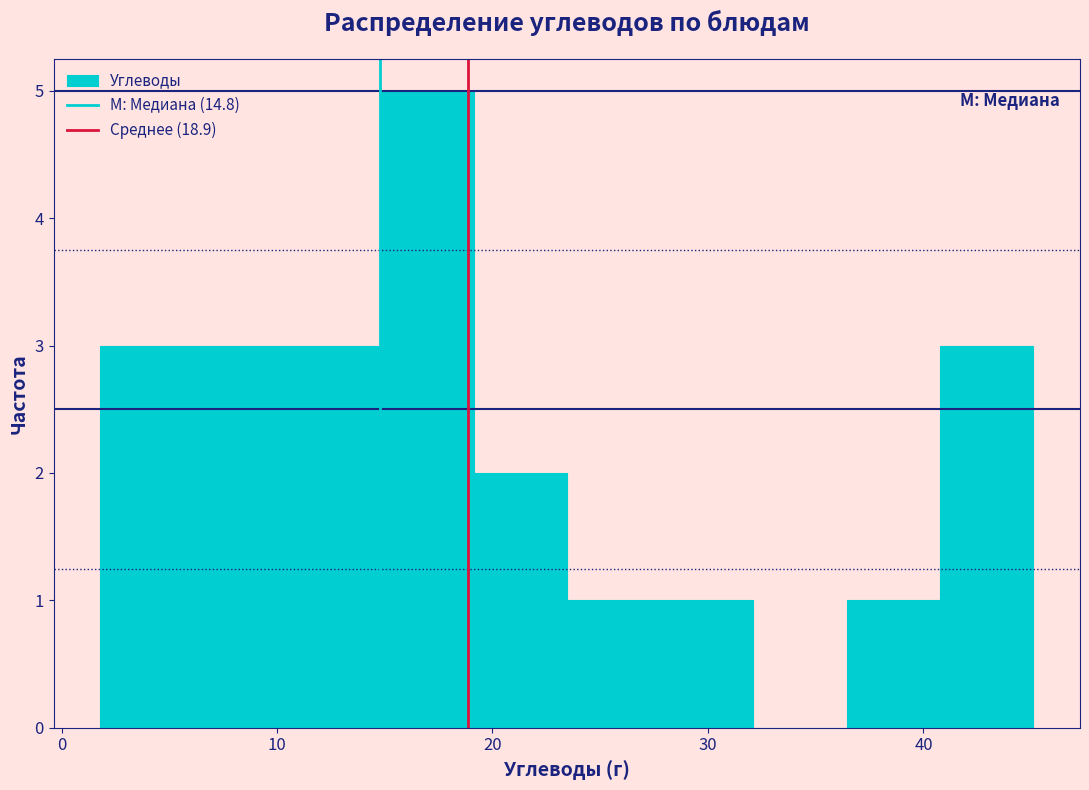

Reading left to right, list every bar in this chart as the range it spans on the x-axis followed by its height. Neither the bar edges nor the heights are printed on the chart, so give them approximately, as read against the axes.

2 to 6: 3
6 to 10: 3
10 to 15: 3
15 to 19: 5
19 to 23: 2
23 to 28: 1
28 to 32: 1
32 to 36: 0
36 to 41: 1
41 to 45: 3